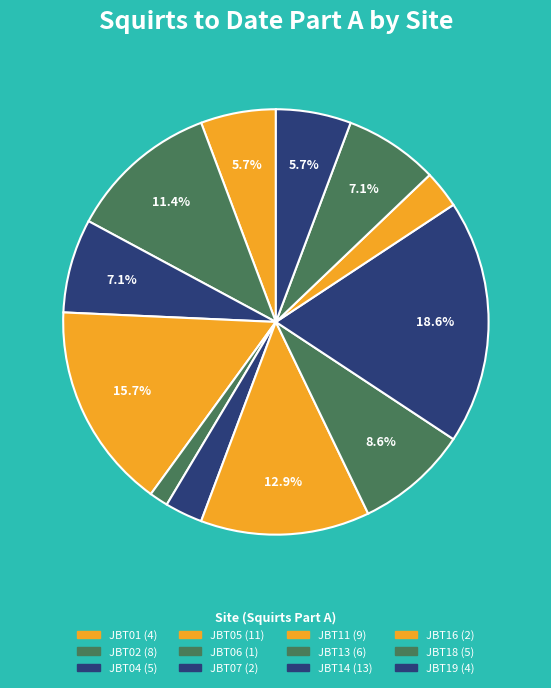

How many segments does this pie chart have?

12